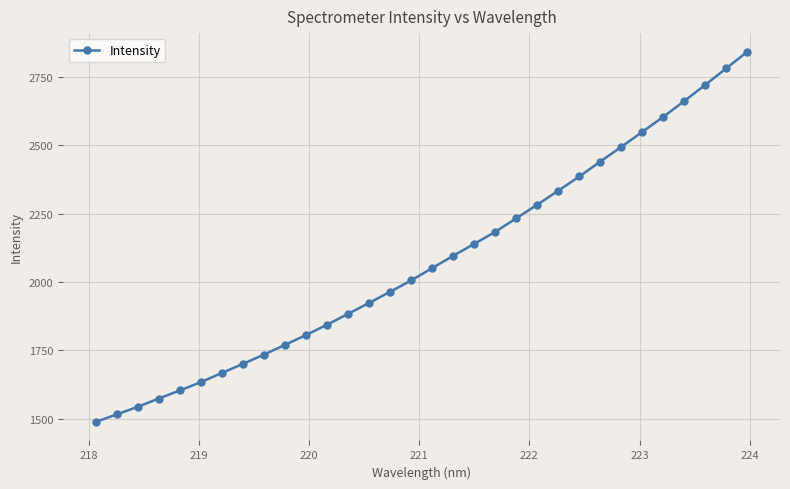

What is the value of the 4th point from the left?

1573.4